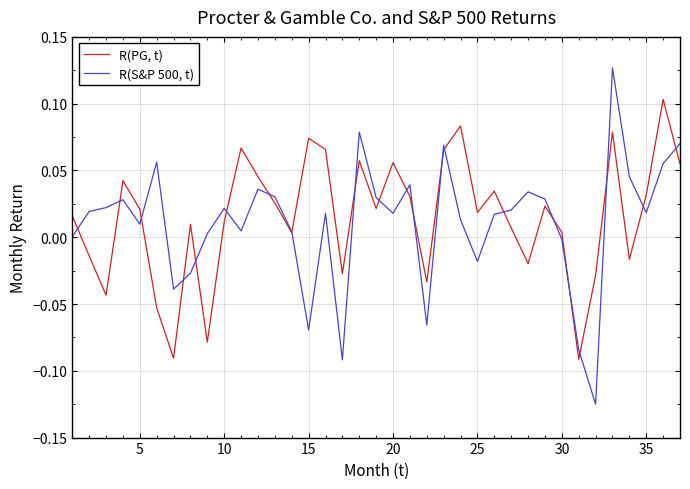

How many lines are shown in the chart?

2